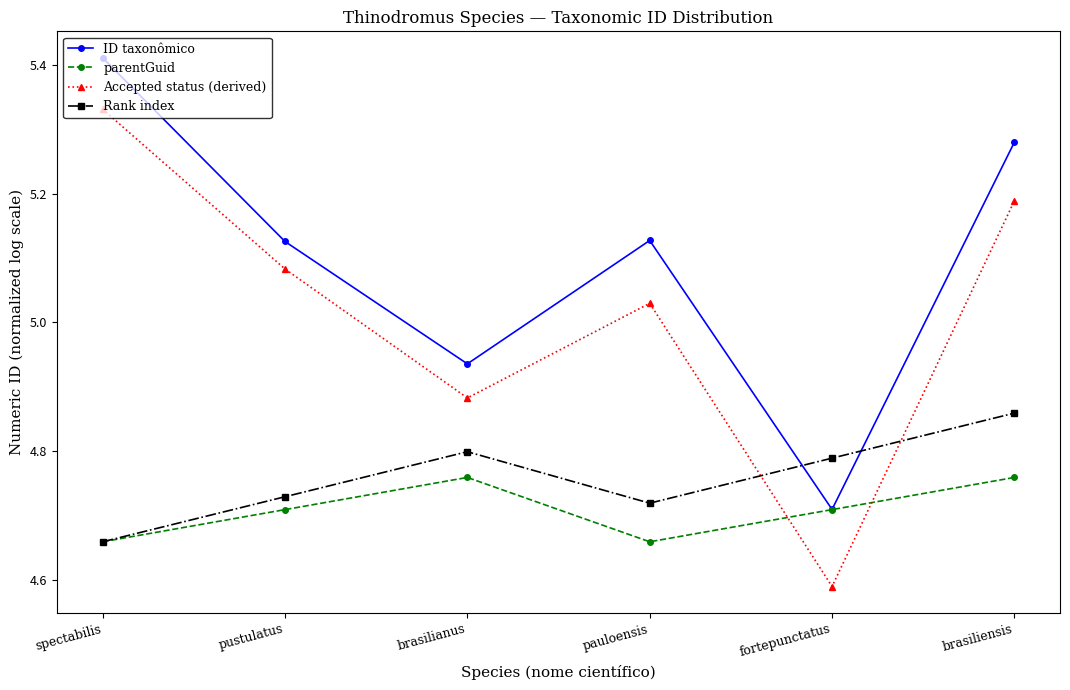

At how many categories does at least one series exceed 5?

4